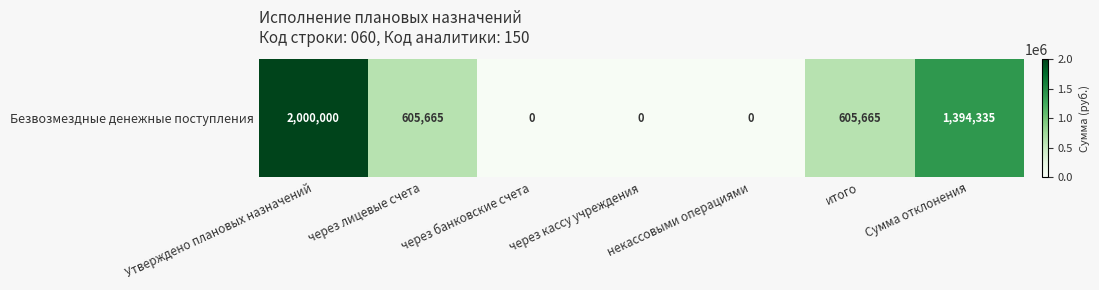

Count the number of categories in the chart.

7